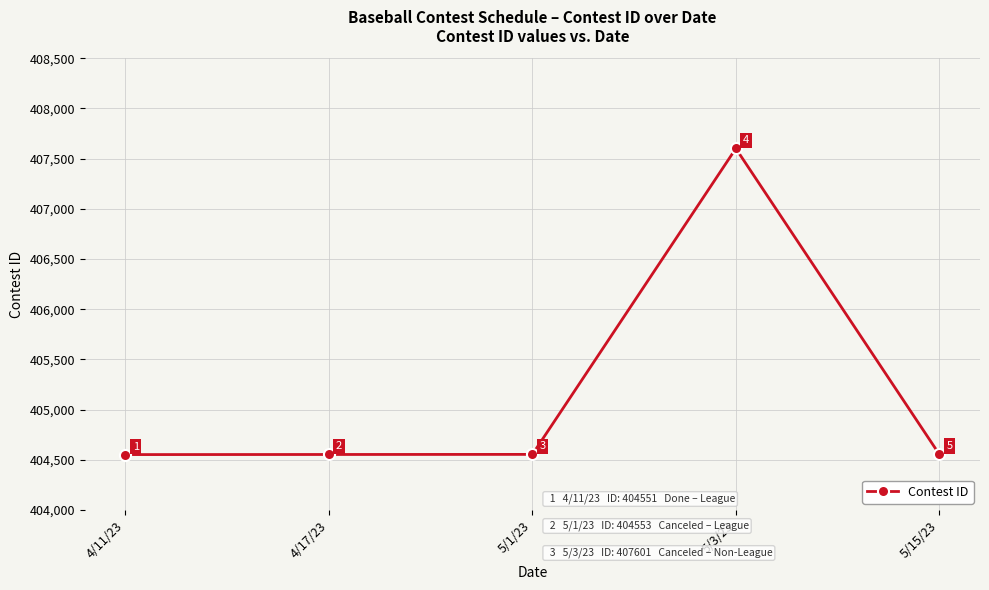

Which category has the lowest value across all series?

4/11/23